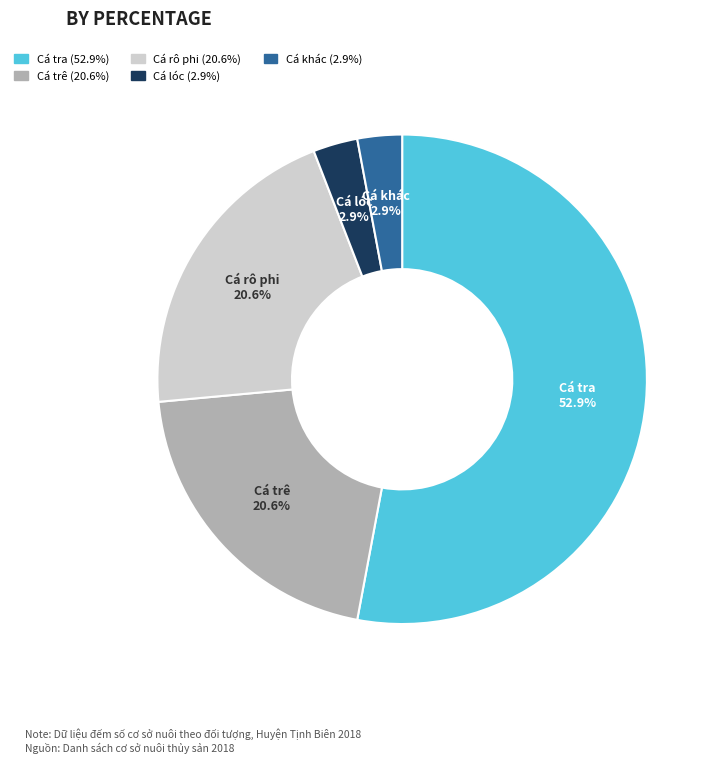

What is the largest slice in the pie chart?

Cá tra